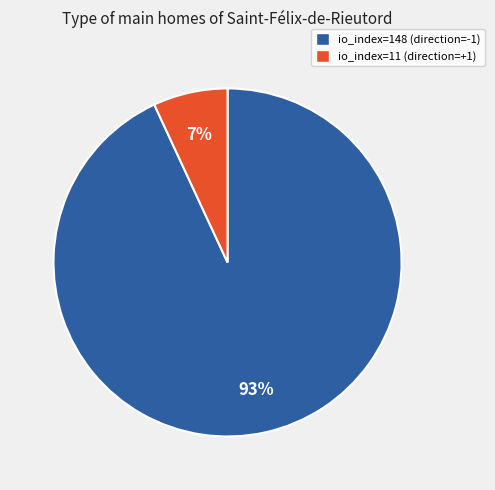

Is it true that io_index=148 (direction=-1) is 93% of the pie?

True